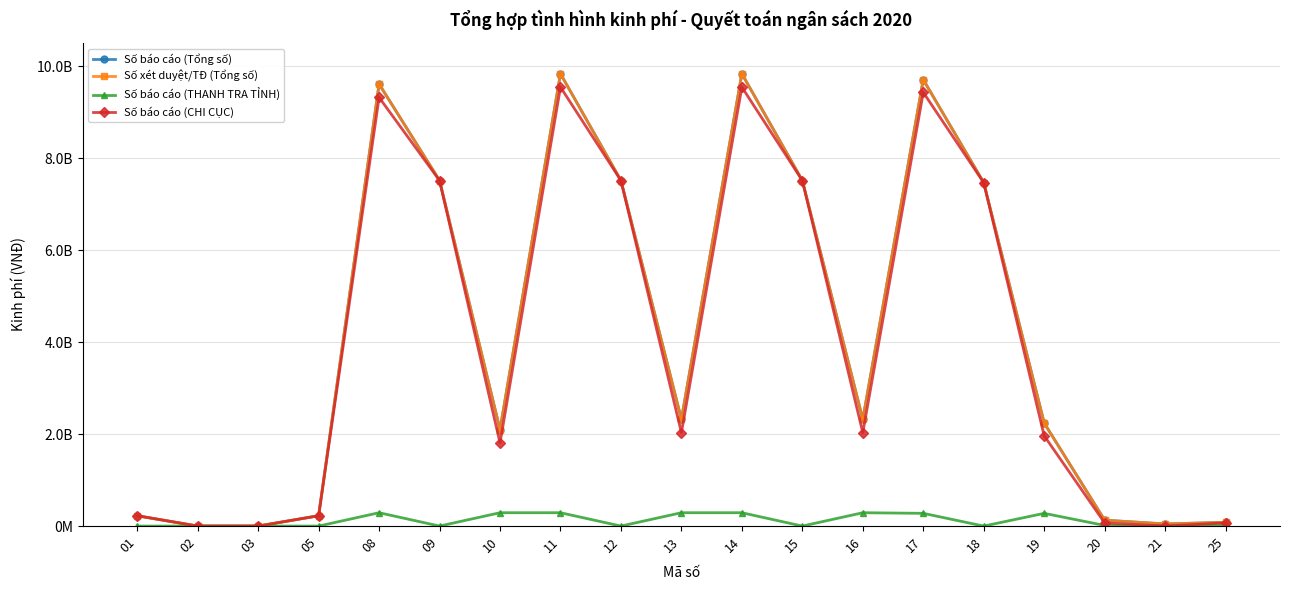

True or false: Số báo cáo (CHI CỤC) and Số báo cáo (Tổng số) cross at least once.

False